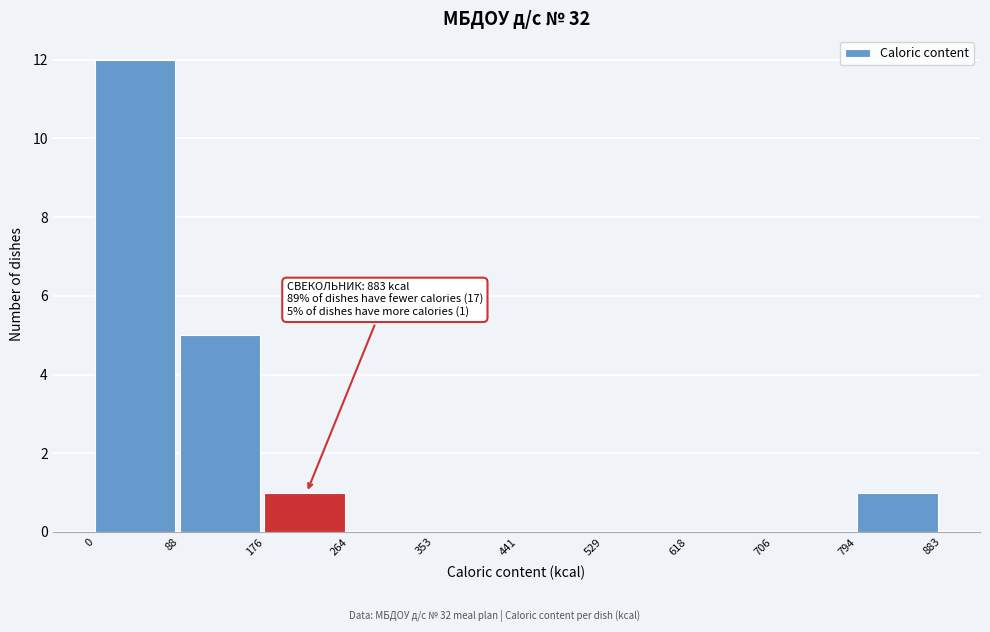

Which range on the x-axis has the tallest bar?

0 to 88